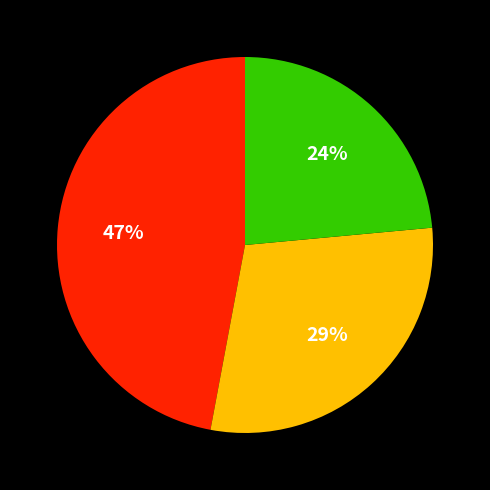

To the nearest percent, what is the average slice percentage?

33%